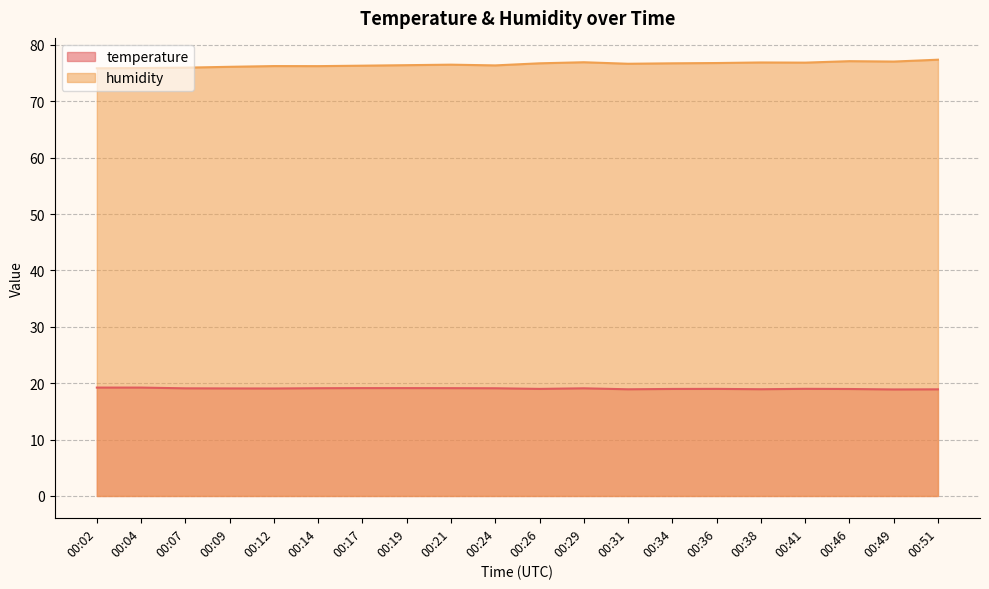

Which series has the widest spread of values?

humidity